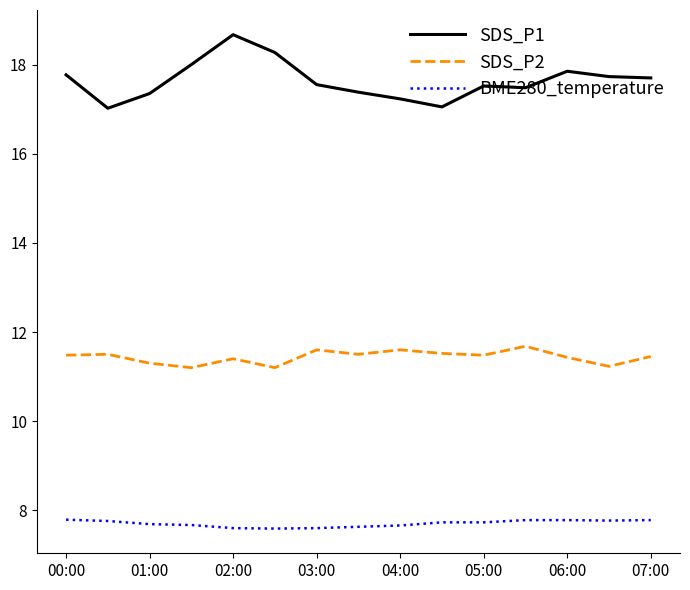

Count the number of data series in this chart.

3